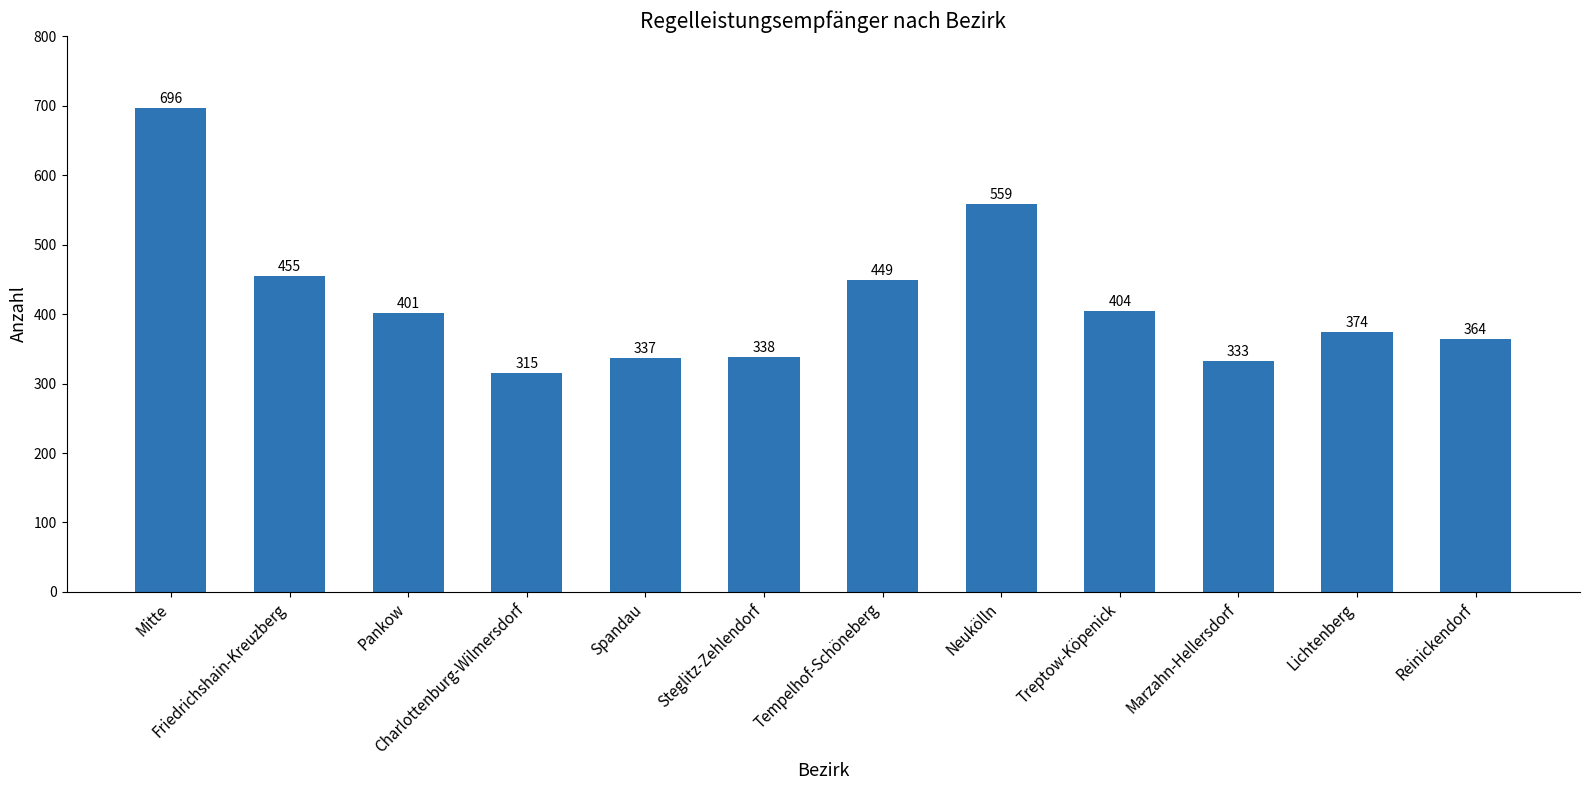

List the labels in order of value, smallest first.

Charlottenburg-Wilmersdorf, Marzahn-Hellersdorf, Spandau, Steglitz-Zehlendorf, Reinickendorf, Lichtenberg, Pankow, Treptow-Köpenick, Tempelhof-Schöneberg, Friedrichshain-Kreuzberg, Neukölln, Mitte